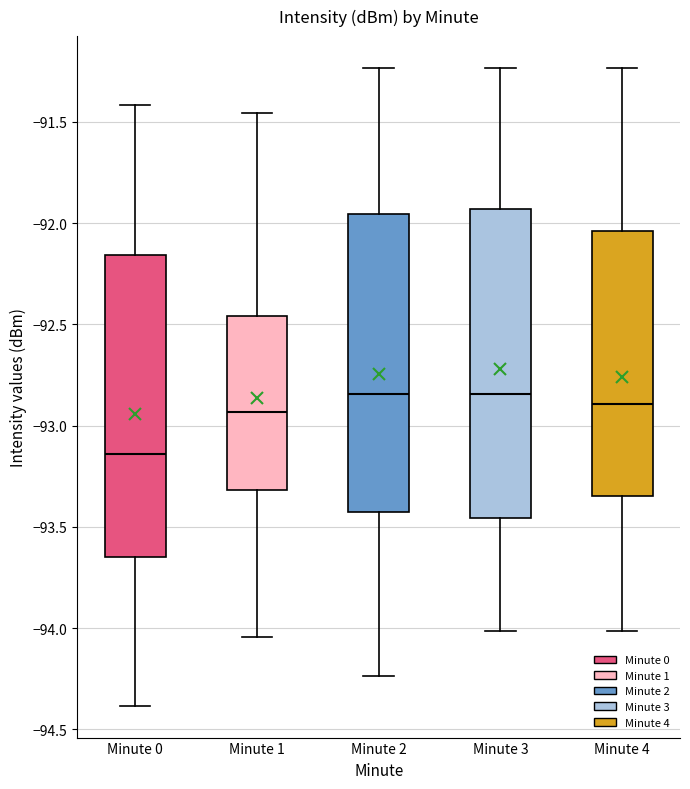

Reading left to right, transcribe this box plot: for each box, give where its median line is, the range the box spans, and where its two whiskers end, as read against the y-axis. The values are not printed on the chart, so give them approximately, as read against the axis.

Minute 0: median -93.15, box -93.65 to -92.15, whiskers -94.40 to -91.40
Minute 1: median -92.95, box -93.30 to -92.45, whiskers -94.05 to -91.45
Minute 2: median -92.85, box -93.45 to -91.95, whiskers -94.25 to -91.25
Minute 3: median -92.85, box -93.45 to -91.95, whiskers -94.00 to -91.25
Minute 4: median -92.90, box -93.35 to -92.05, whiskers -94.00 to -91.25